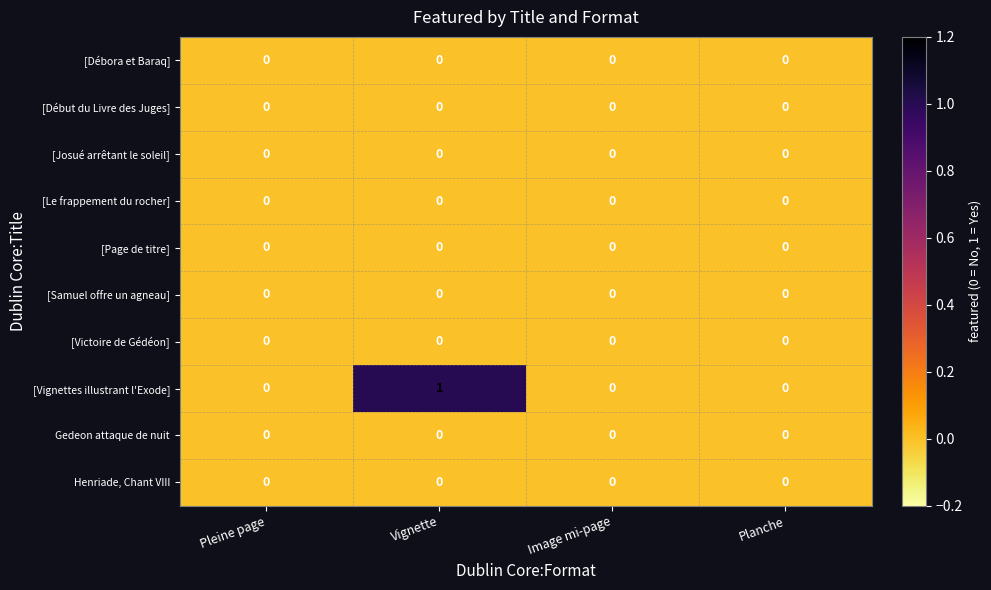

At how many categories does at least one series exceed 0?

1